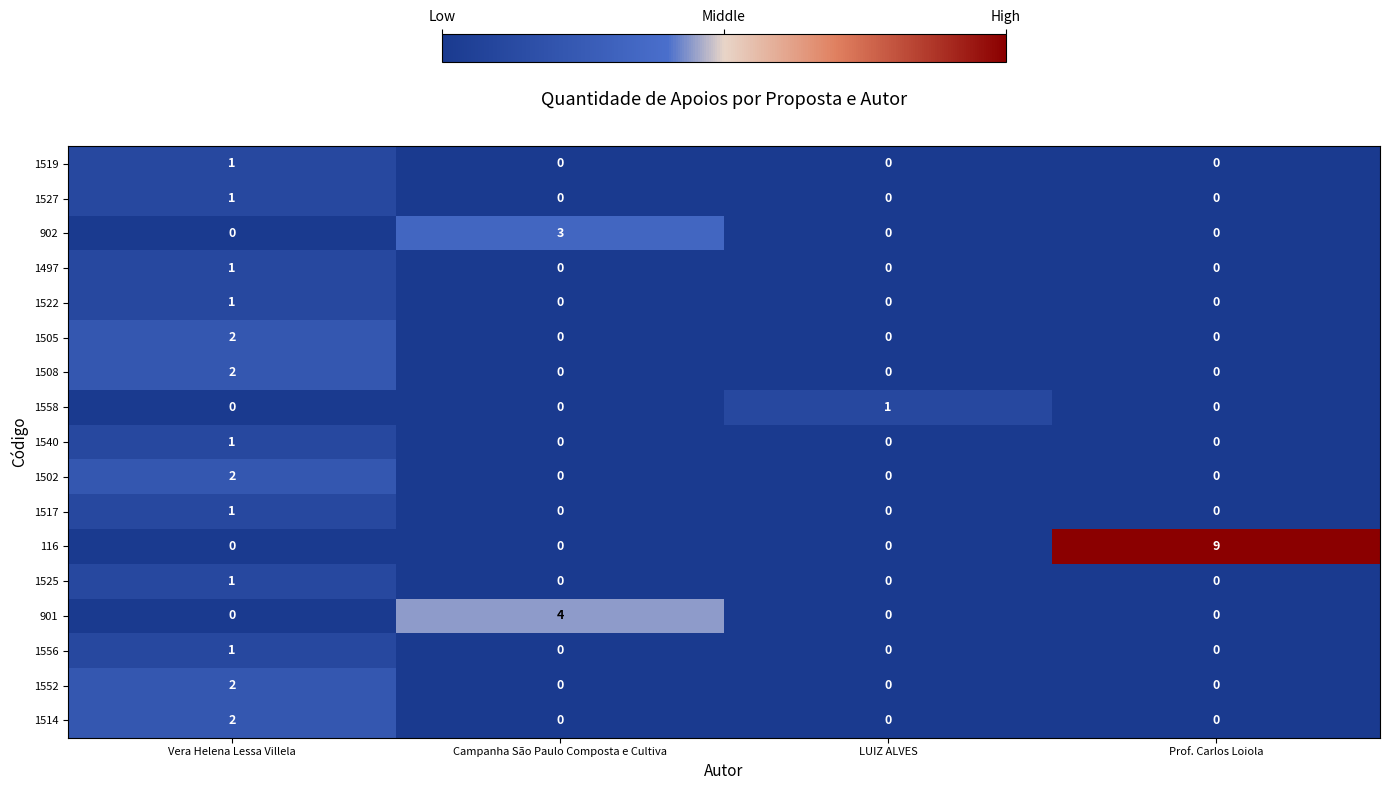

Which series has the widest spread of values?

116